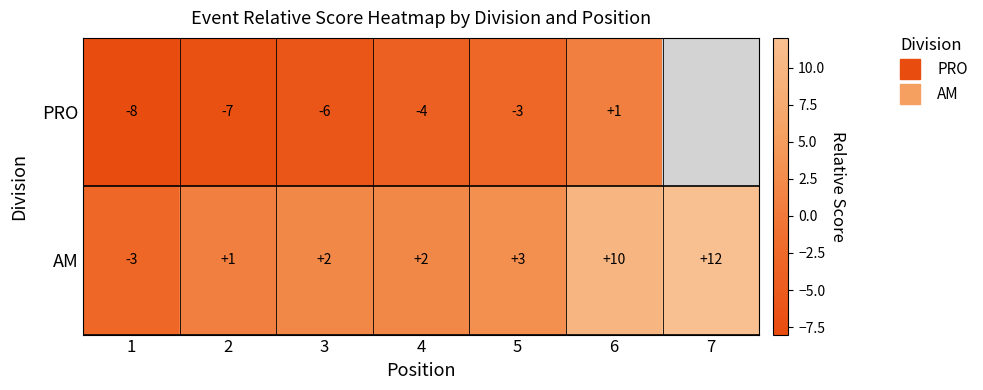

Which label corresponds to the largest value in the chart?

7